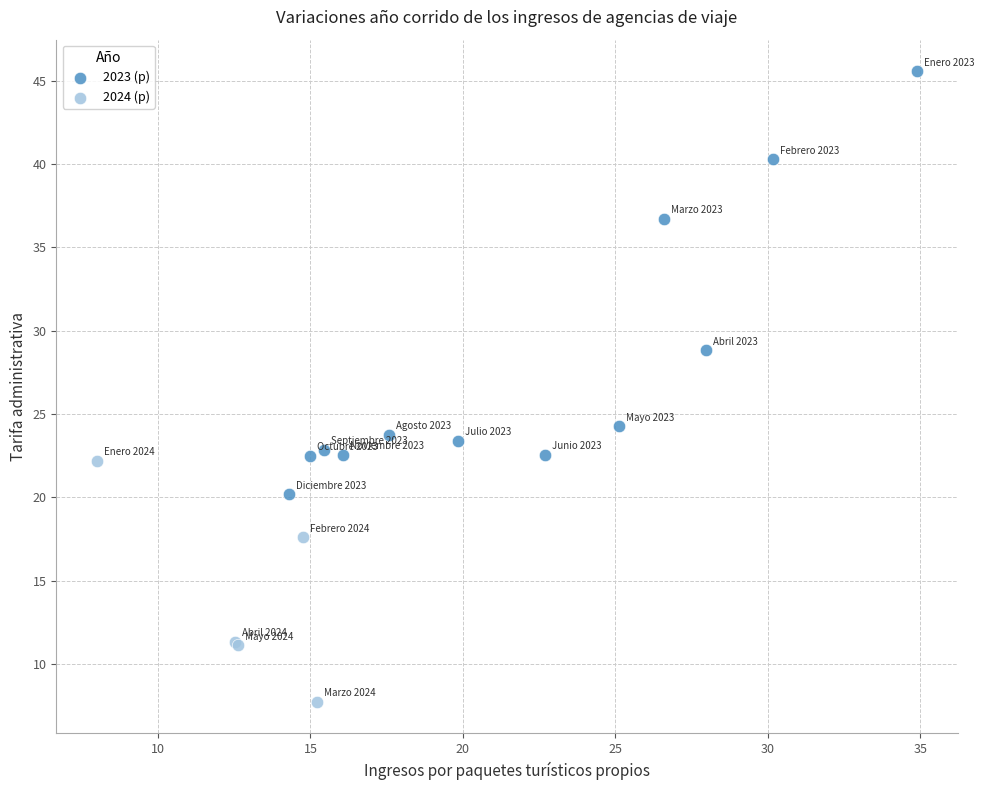

Which series reaches the minimum Y coordinate?

2024 (p)